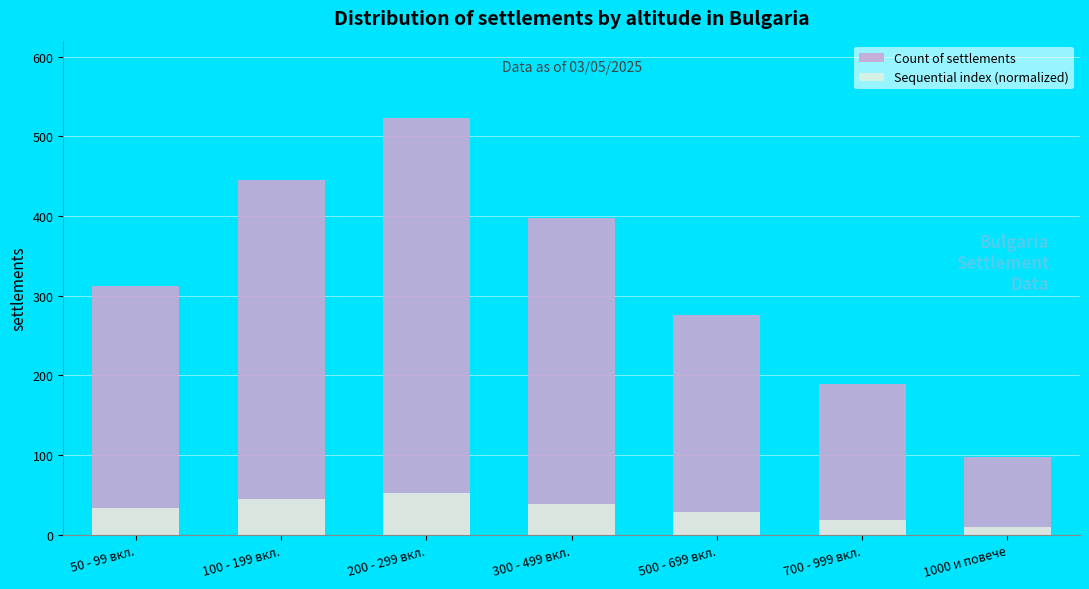

What is the label of the 2nd bar from the left?

100 - 199 вкл.